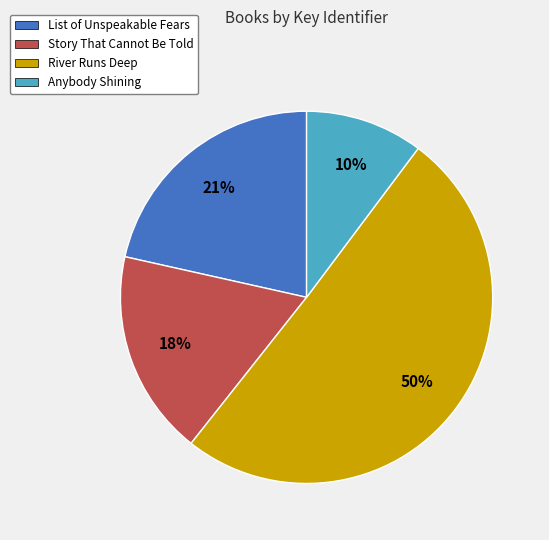

To the nearest percent, what is the average slice percentage?

25%